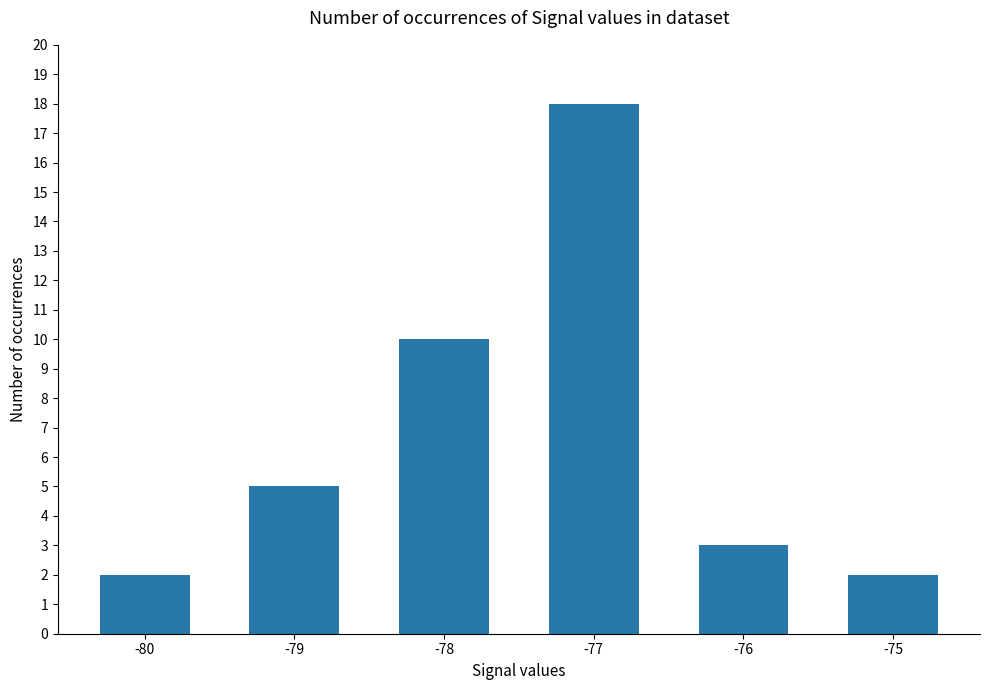

What is the value of the 6th bar from the left?

2